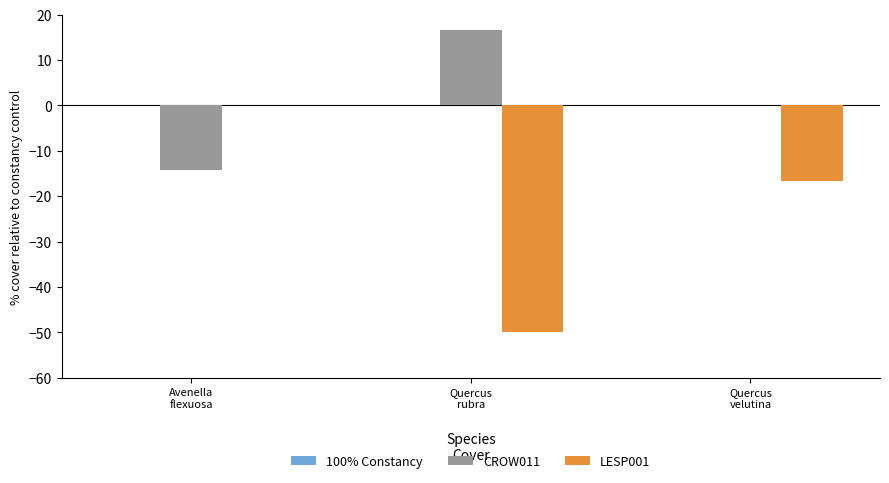

Are the bars grouped side by side (vs. stacked)?

Yes